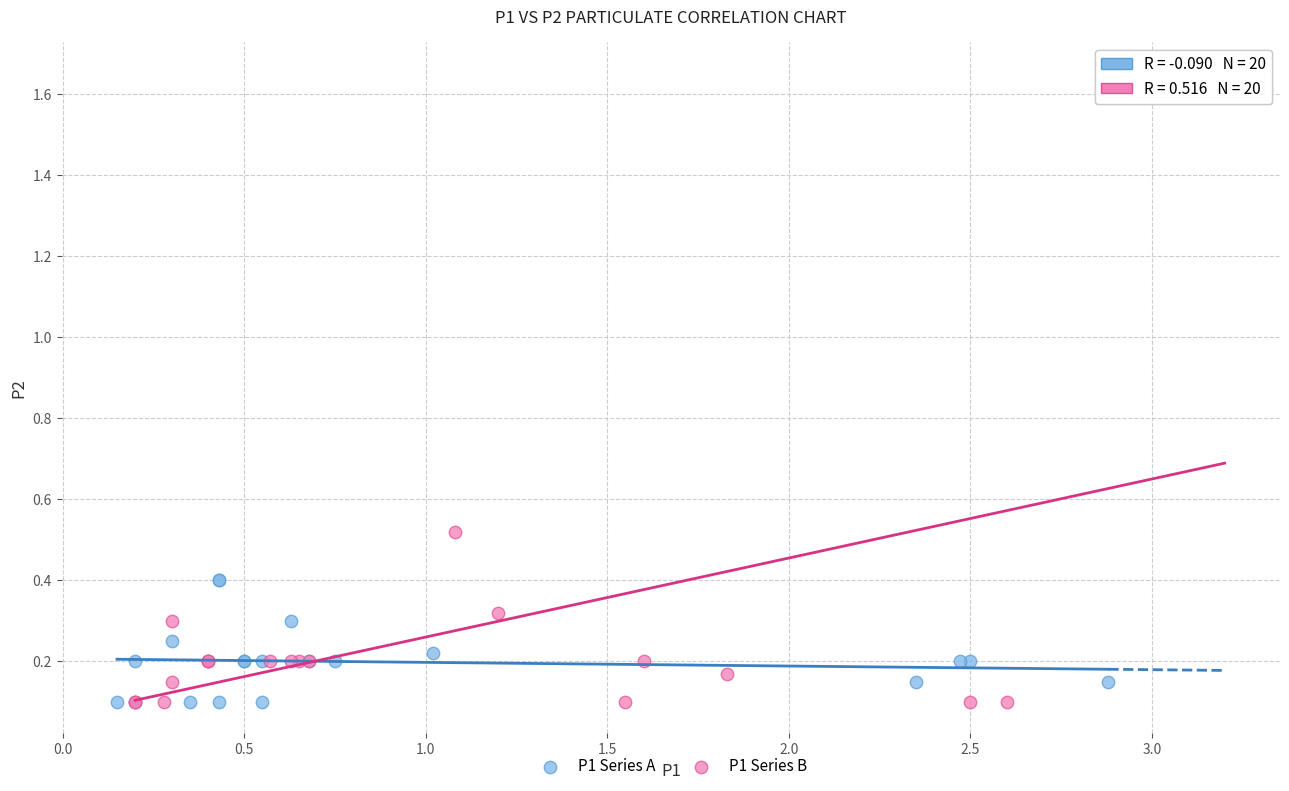

Which series contains the highest Y value?

P1 Series B